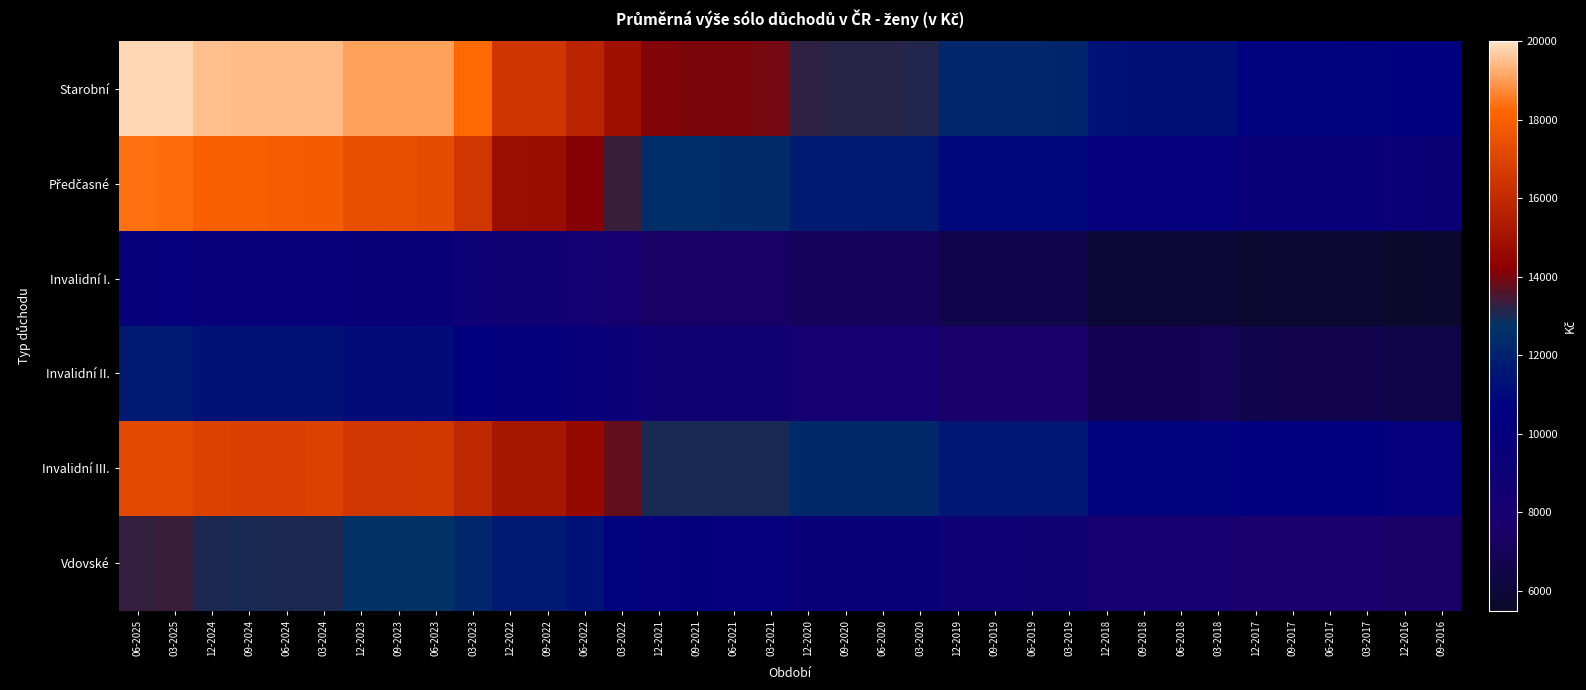

List the series in order of their peak value, lowest first.

Invalidní I., Invalidní II., Vdovské, Invalidní III., Předčasné, Starobní